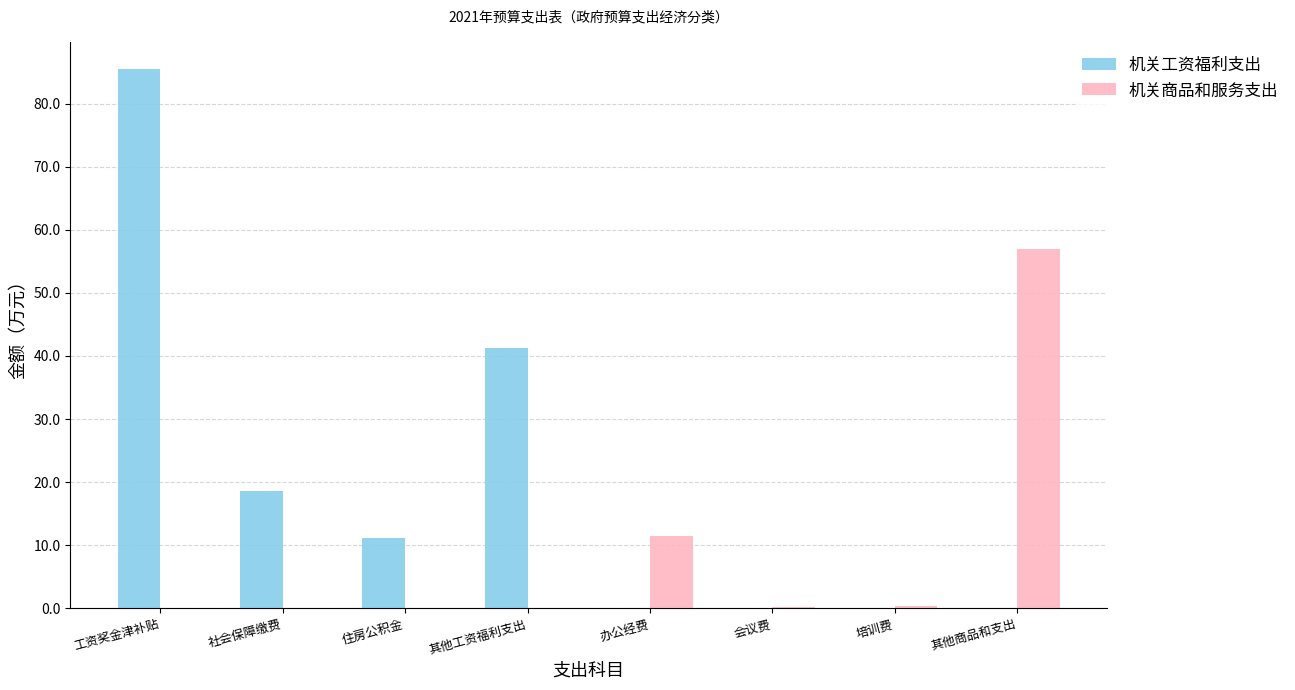

Read the 机关商品和服务支出 value at 其他商品和支出.

57.0